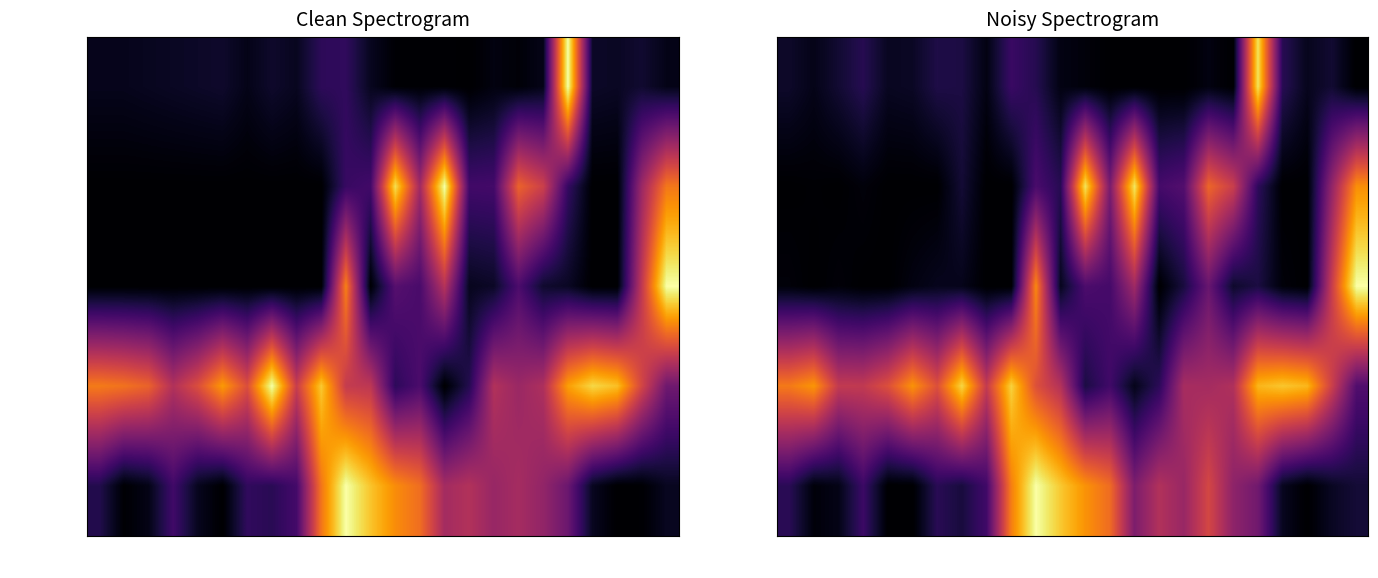

The 氮氧化物折算值 series shows 0.1 at 19~20. True or false?

True